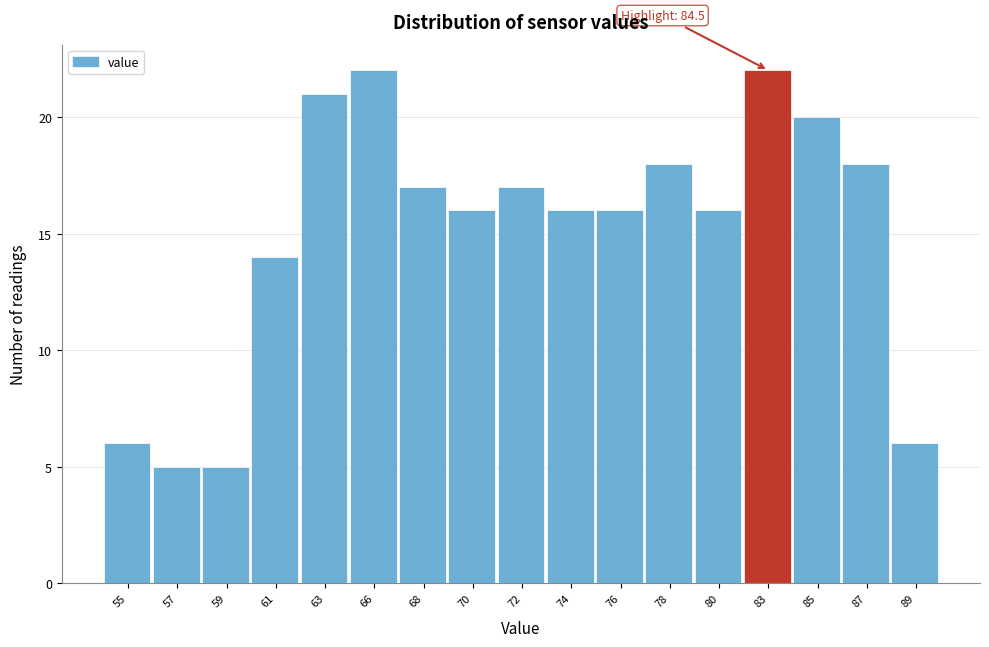

Reading left to right, what are all the values shown in this chart?

55=6	57=5	59=5	61=14	63=21	66=22	68=17	70=16	72=17	74=16	76=16	78=18	80=16	83=22	85=20	87=18	89=6